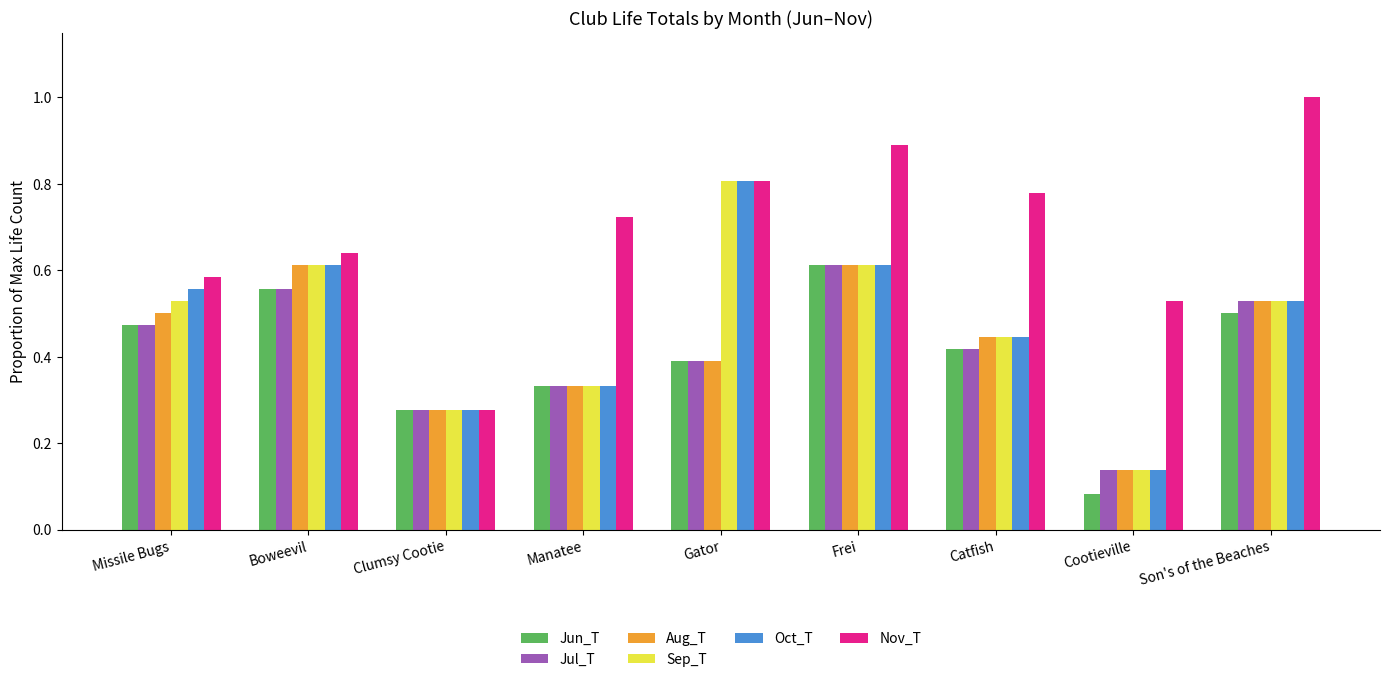

Between Catfish and Cootieville, which series saw the biggest shift?

Jun_T